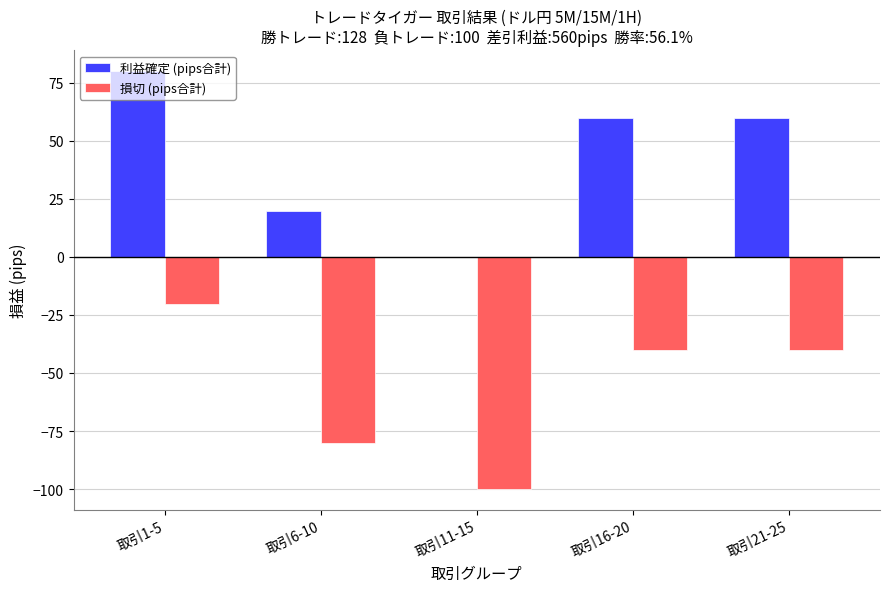

What is the greatest value displayed?

80